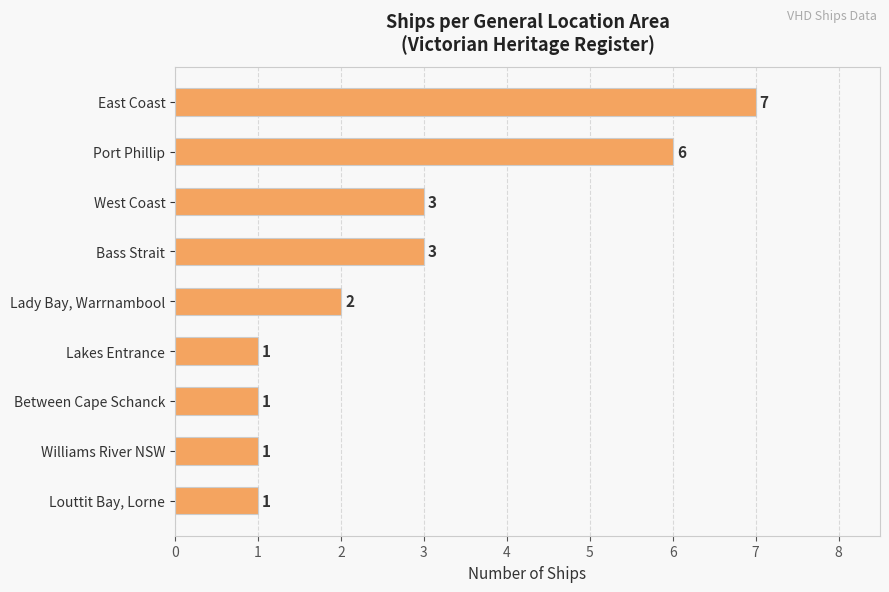

Is it true that the value at West Coast is 4?

False